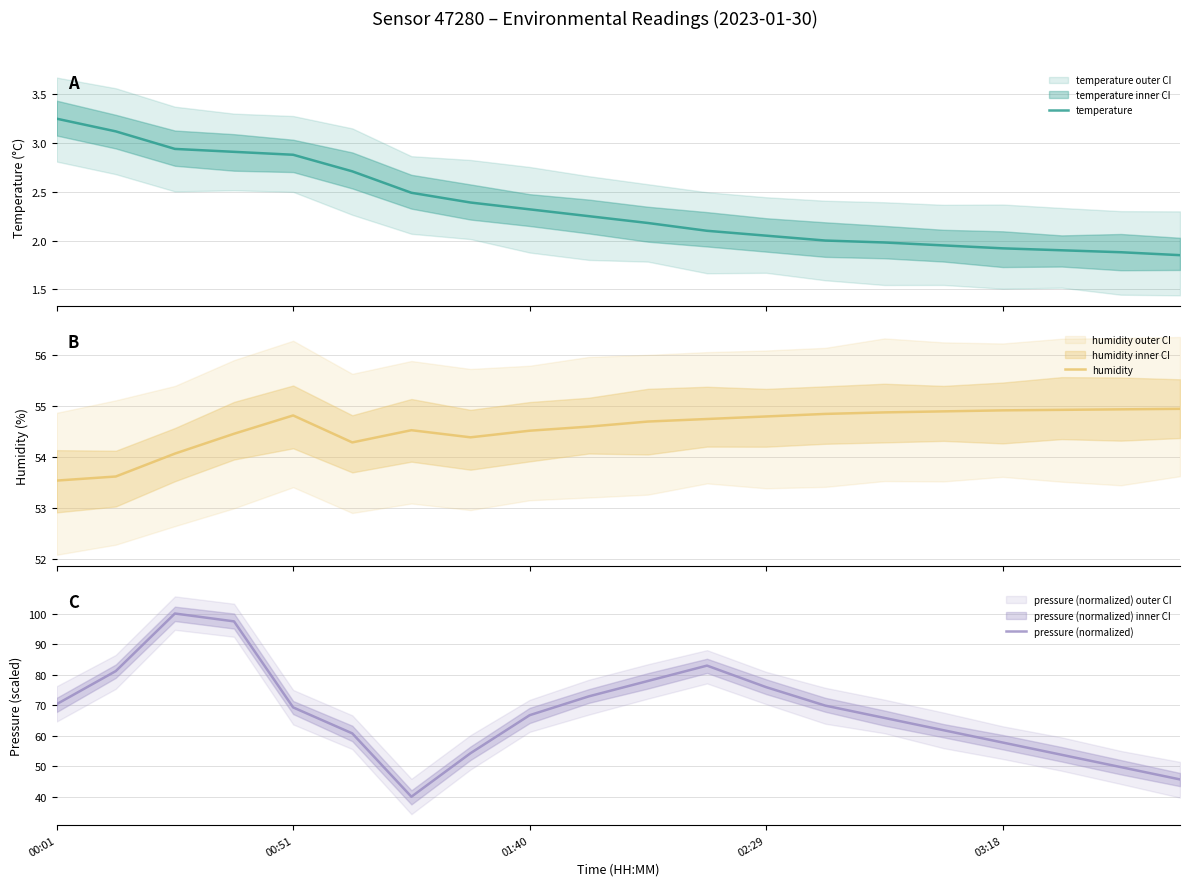

Reading left to right, transcribe all the data shown in this chart.

temperature: 3.2	3.1	2.9	2.9	2.9	2.7	2.5	2.4	2.3	2.2	2.2	2.1	2.0	2.0	2.0	1.9	1.9	1.9	1.9	1.9
humidity: 53.5	53.6	54.1	54.5	54.8	54.3	54.5	54.4	54.5	54.6	54.7	54.8	54.8	54.9	54.9	54.9	54.9	54.9	54.9	55.0
pressure (normalized): 70.3	81.1	100.0	97.4	69.2	60.7	40.0	54.3	66.7	72.9	77.9	82.9	75.9	69.8	65.8	61.8	57.8	53.7	49.7	45.7